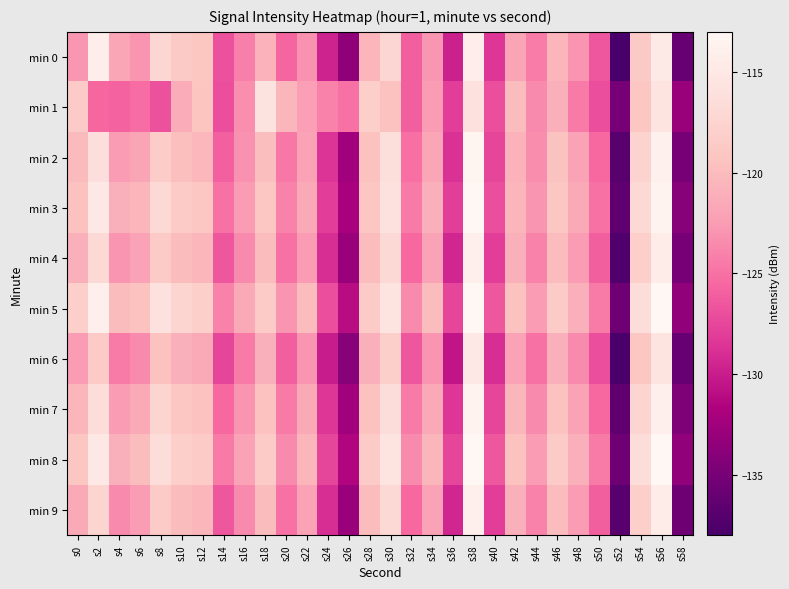

List the series in order of their peak value, lowest first.

min 1, min 6, min 0, min 4, min 9, min 7, min 2, min 3, min 5, min 8